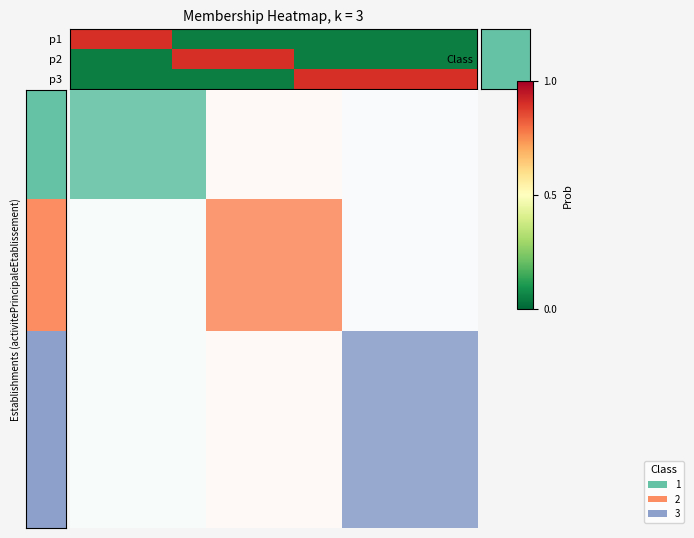

Which series has the largest range (max minus min)?

p1